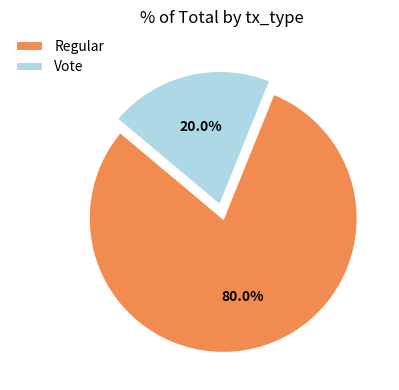

Count the number of slices in the pie.

2